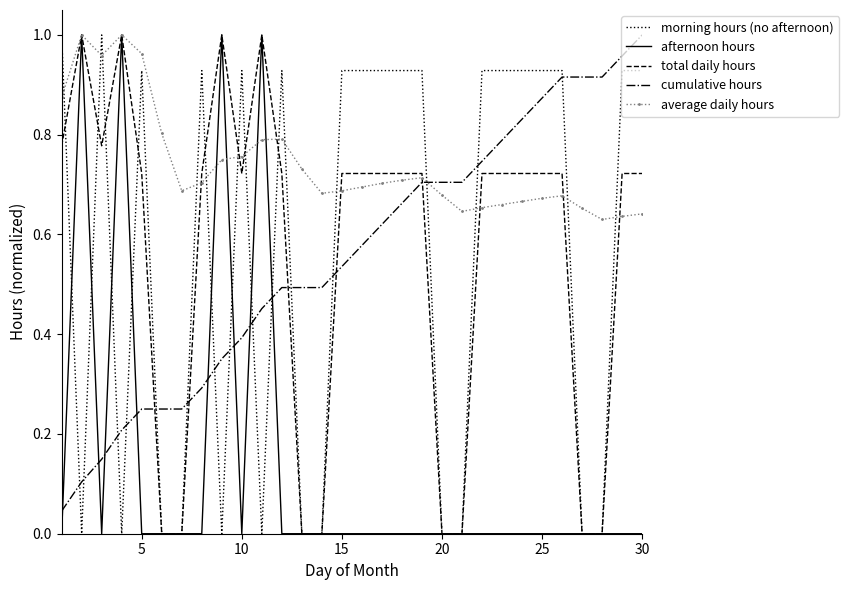

Which series has the largest total across all categories?

average daily hours